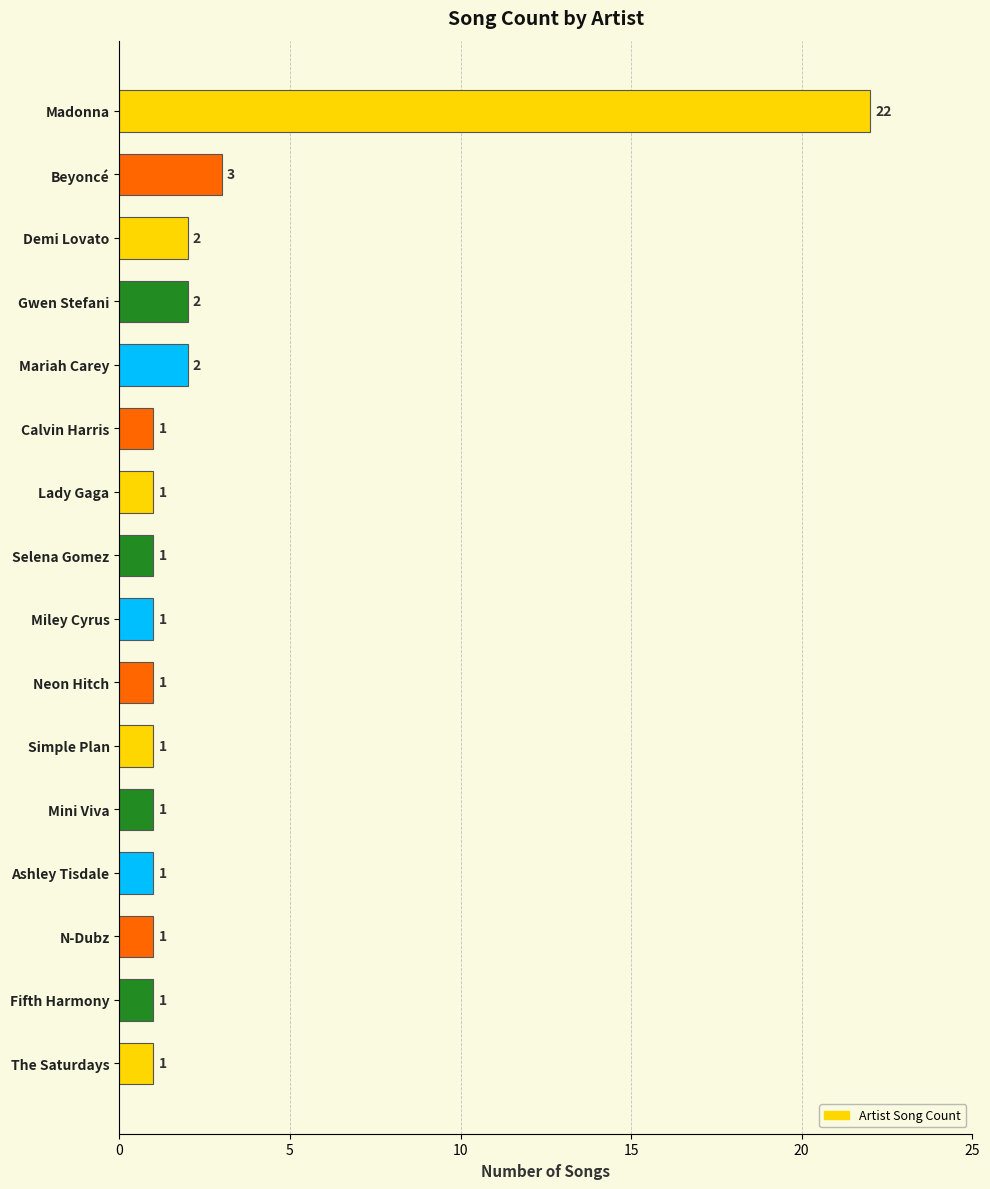

How many distinct data groups are displayed?

1